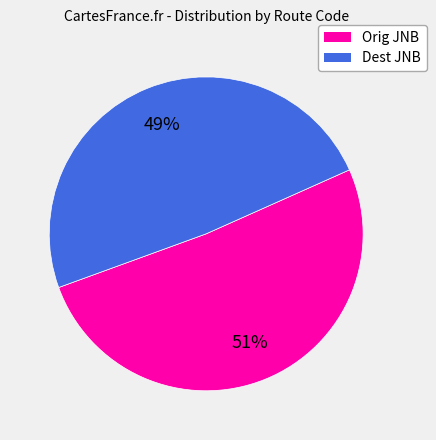

Is there a majority slice in this chart?

Yes